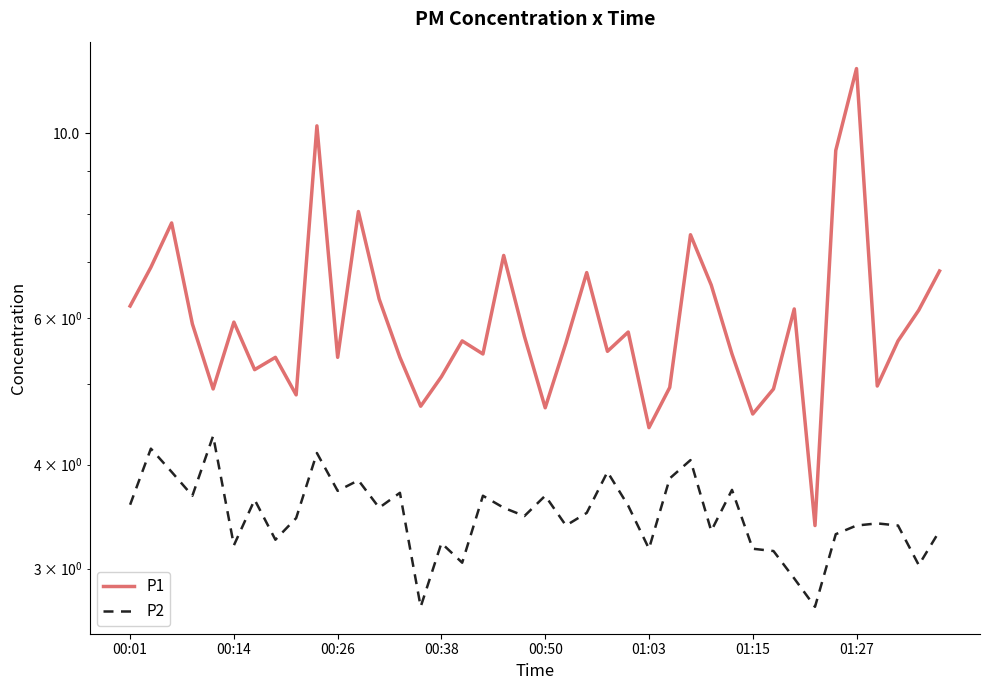

Is the value of P2 at 36 greater than the value of P1 at 22?

No